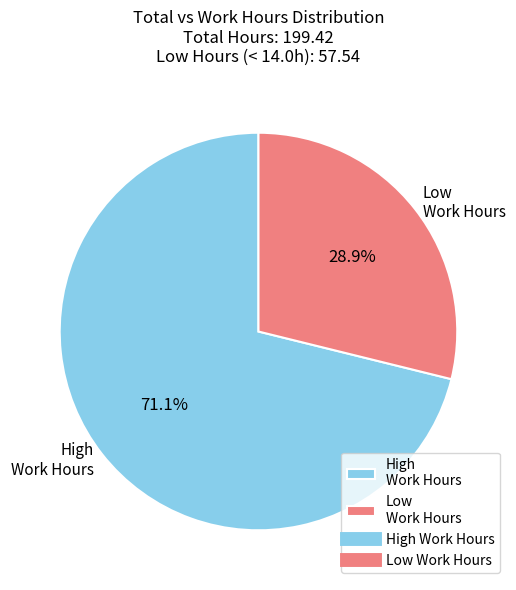

To the nearest percent, what is the average slice percentage?

50%